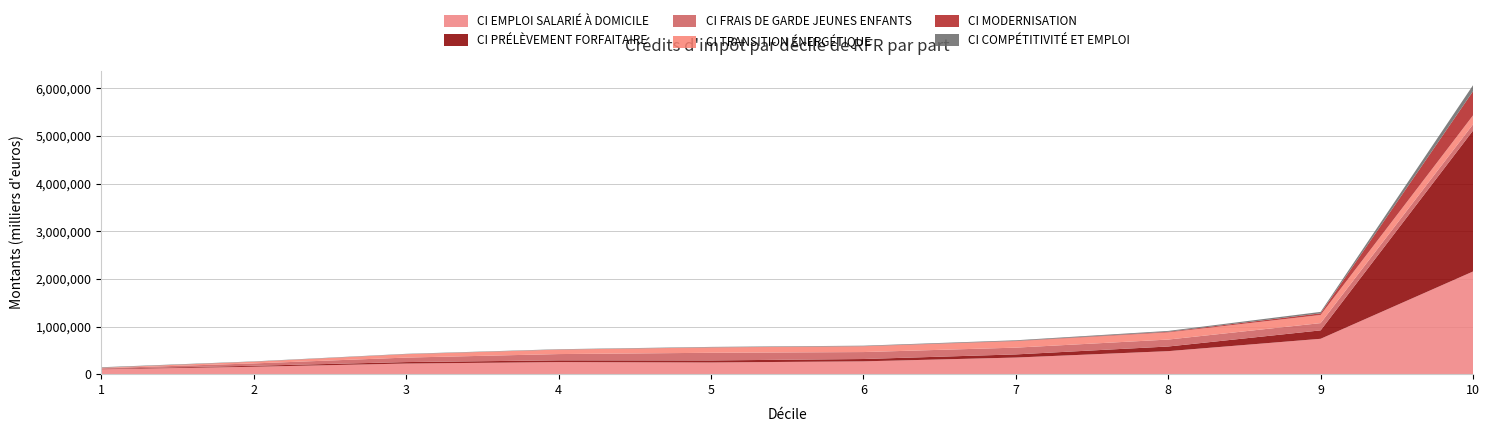

Reading left to right, list all the values displayed in this chart.

CI EMPLOI SALARIÉ À DOMICILE: 102726.2	155499.0	222908.1	253565.0	245619.3	269154.7	348602.9	483154.5	742155.2	2153975.8
CI PRÉLÈVEMENT FORFAITAIRE: 10091.4	20603.9	30751.0	36358.7	42159.5	48803.8	66022.3	97225.9	176704.5	2956523.7
CI FRAIS DE GARDE JEUNES ENFANTS: 11568.1	49711.0	94292.5	131826.5	160952.3	145969.6	142095.7	145851.9	152547.5	130497.0
CI TRANSITION ÉNERGÉTIQUE: 9850.4	35139.9	71215.9	93313.1	112286.8	120376.1	135491.0	150320.6	170375.6	187512.2
CI MODERNISATION: 372.2	841.6	689.3	835.2	1668.4	3240.2	6263.8	13100.8	34662.3	506966.4
CI COMPÉTITIVITÉ ET EMPLOI: 10713.7	6122.8	7005.2	7556.8	9303.4	10091.6	12648.3	17889.8	29917.6	126716.0